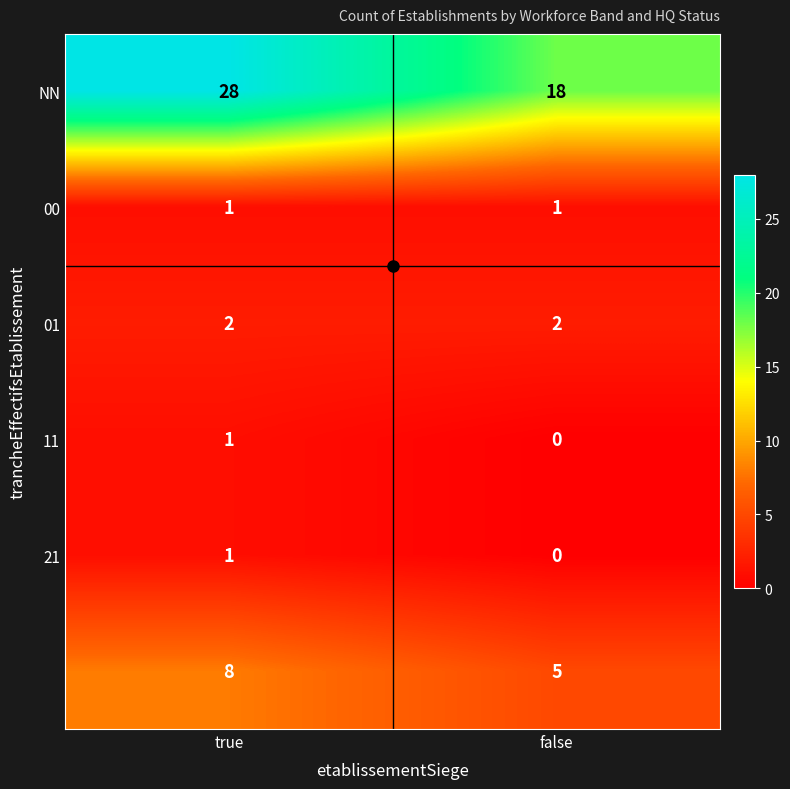

Which label corresponds to the largest value in the chart?

true